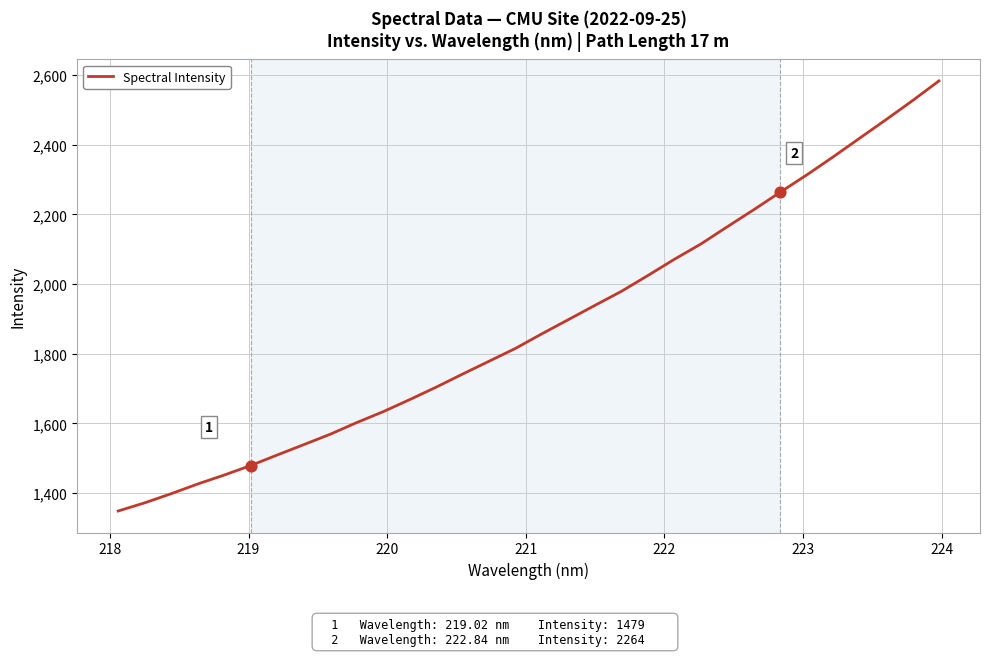

What is the maximum value shown in the chart?

2583.0